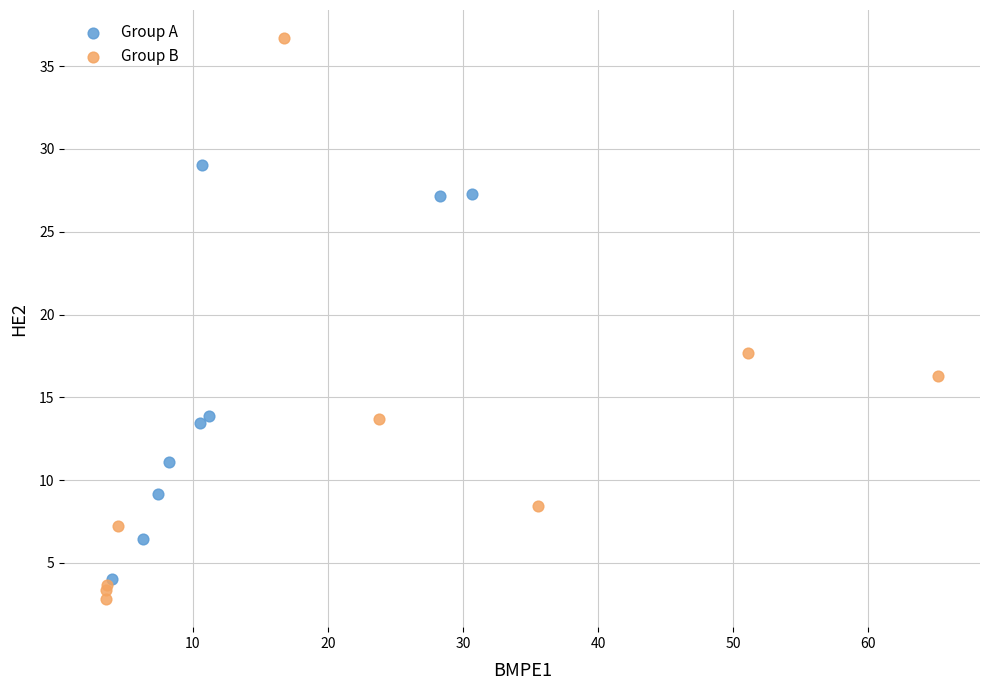

Which series reaches the maximum Y coordinate?

Group B